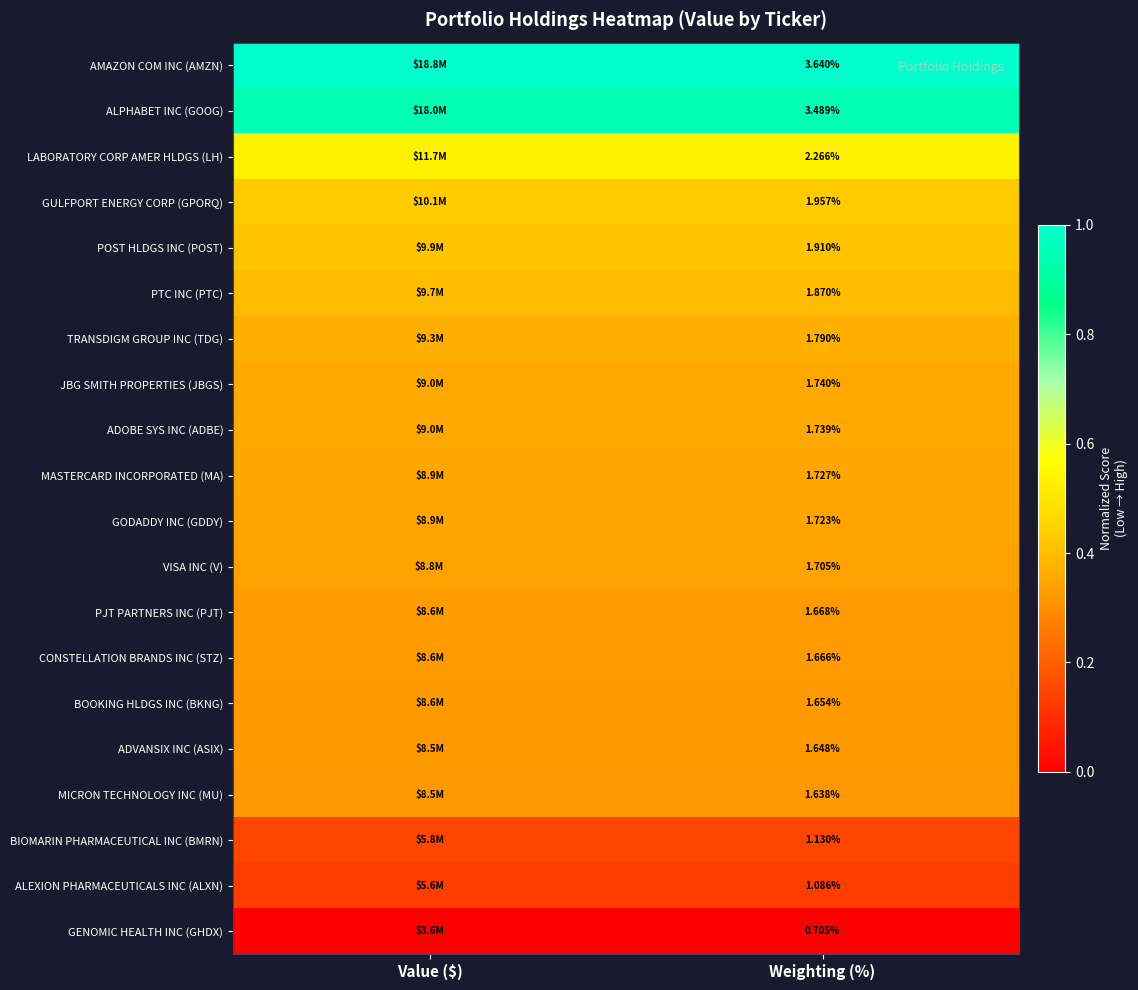

Is the value of MASTERCARD INCORPORATED (MA) at Weighting (%) greater than the value of ADOBE SYS INC (ADBE) at Value ($)?

No